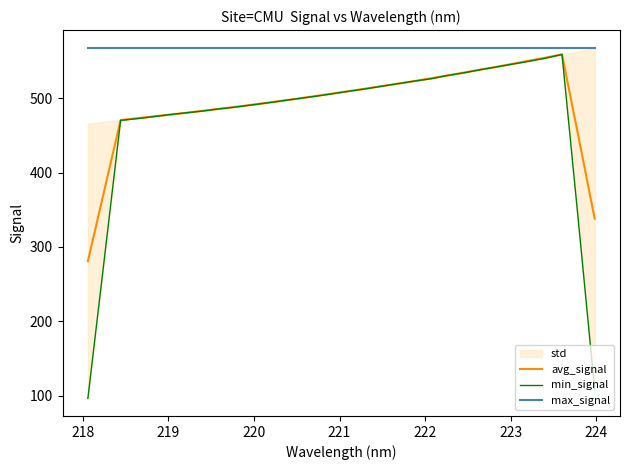

What is the maximum value for avg_signal?

559.0